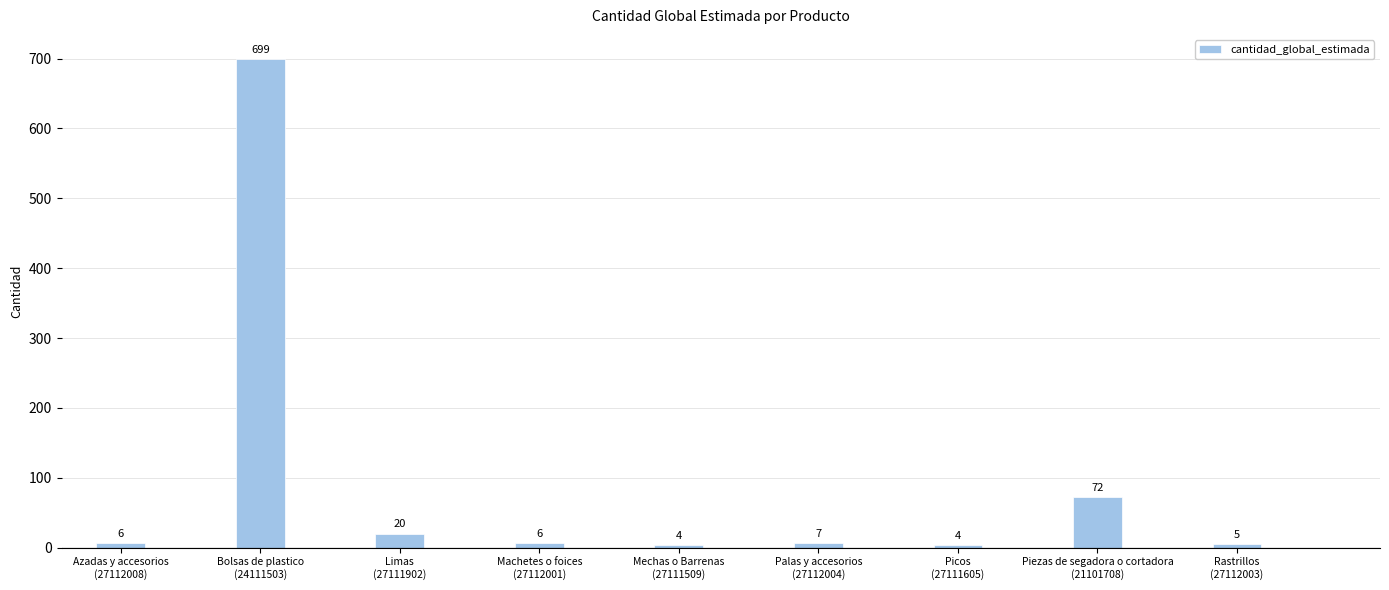

What position from the right is Rastrillos
(27112003)?

1